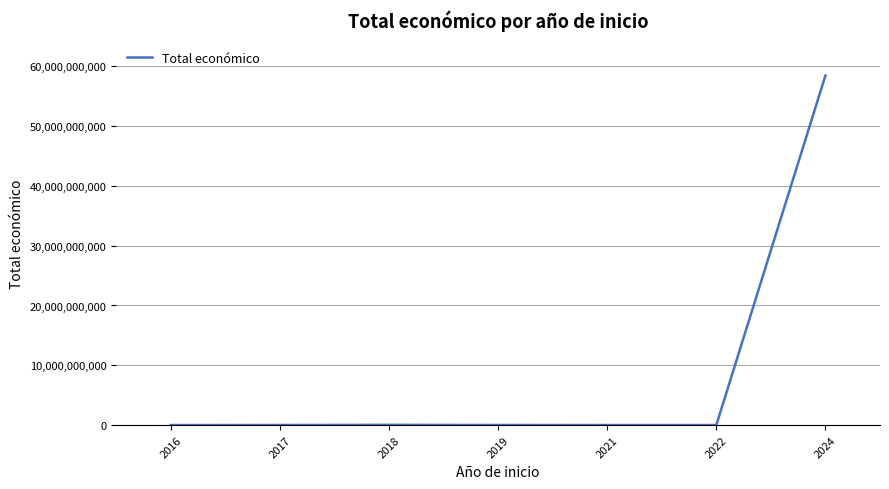

What is the difference between the maximum and minimum values?

58464661924